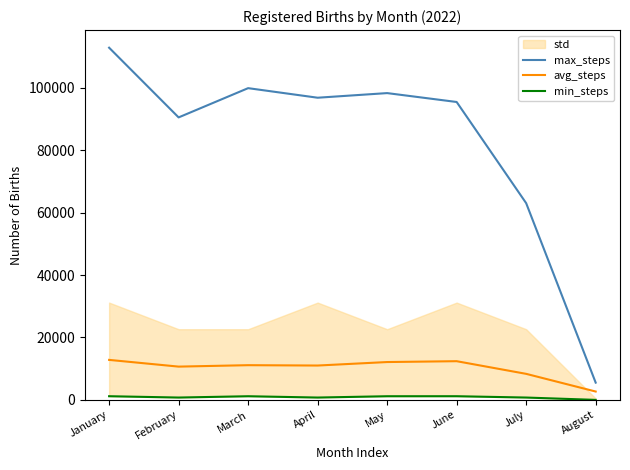

Is it true that min_steps equals 779 at June?

False